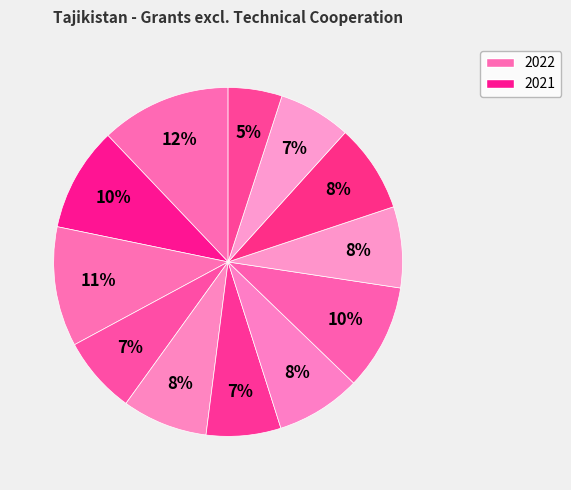

Count the number of slices in the pie.

12